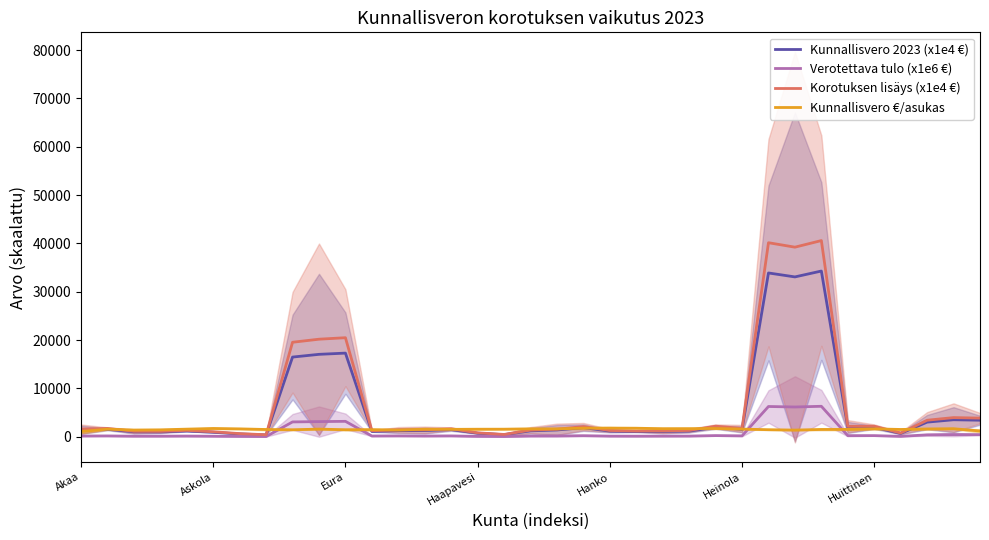

How many data points in Korotuksen lisäys (x1e4 €) are above 1561?

18